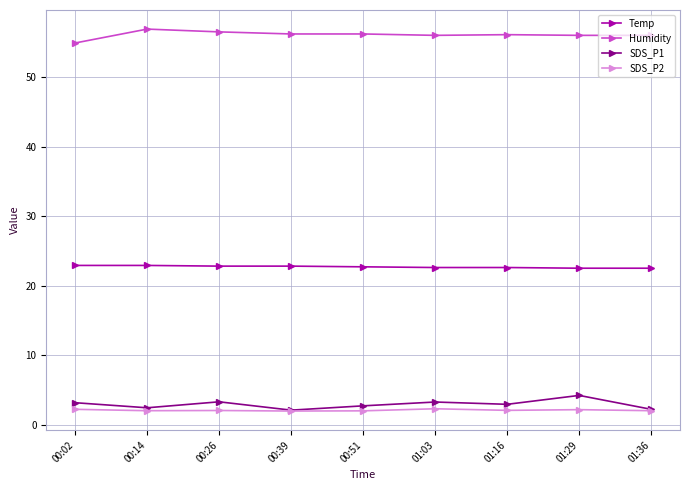

What is the spread (max minus min) of values at 00:51?

54.2